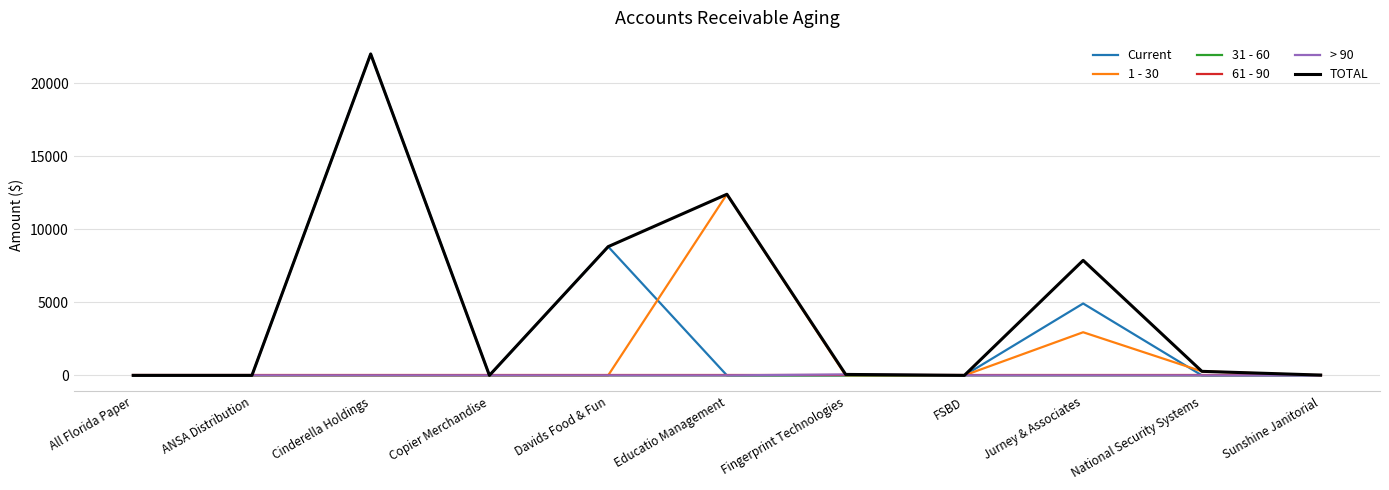

How many distinct data groups are displayed?

6